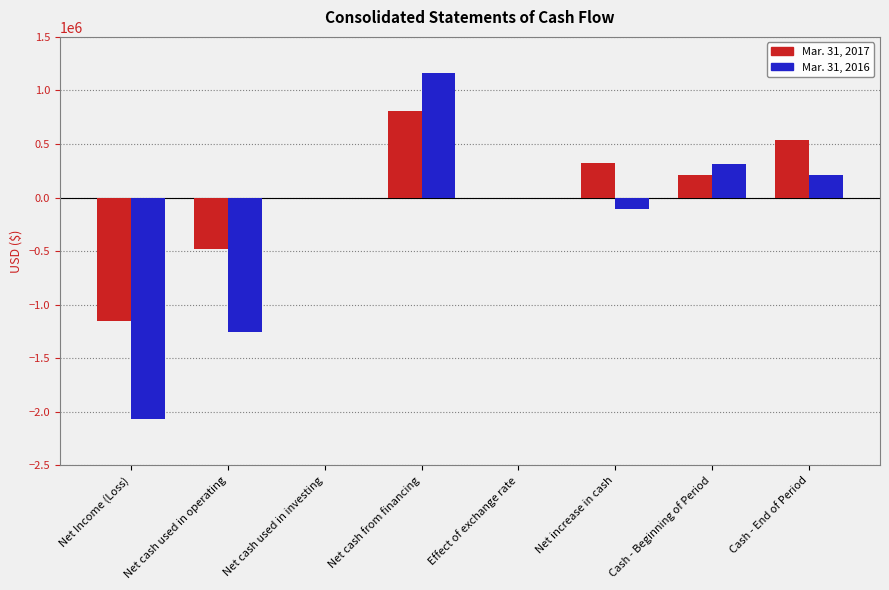

What is the spread (max minus min) of values at Cash - End of Period?

325097